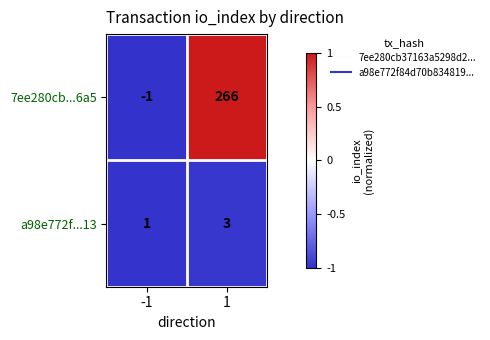

Which category has the lowest value across all series?

-1